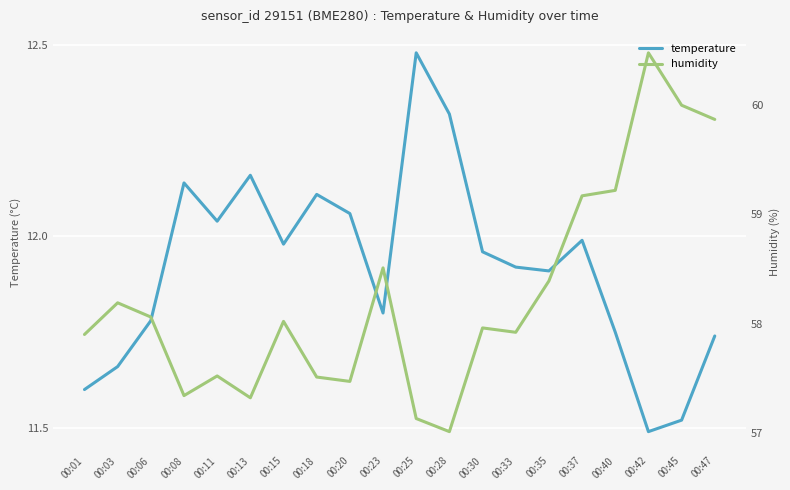

Reading right to left, extract all data points from this chart.

temperature: 00:47=11.7	00:45=11.5	00:42=11.5	00:40=11.8	00:37=12.0	00:35=11.9	00:33=11.9	00:30=12.0	00:28=12.3	00:25=12.5	00:23=11.8	00:20=12.1	00:18=12.1	00:15=12.0	00:13=12.2	00:11=12.0	00:08=12.1	00:06=11.8	00:03=11.7	00:01=11.6
humidity: 00:47=59.9	00:45=60.0	00:42=60.5	00:40=59.2	00:37=59.2	00:35=58.4	00:33=57.9	00:30=58.0	00:28=57.0	00:25=57.1	00:23=58.5	00:20=57.5	00:18=57.5	00:15=58.0	00:13=57.3	00:11=57.5	00:08=57.3	00:06=58.1	00:03=58.2	00:01=57.9